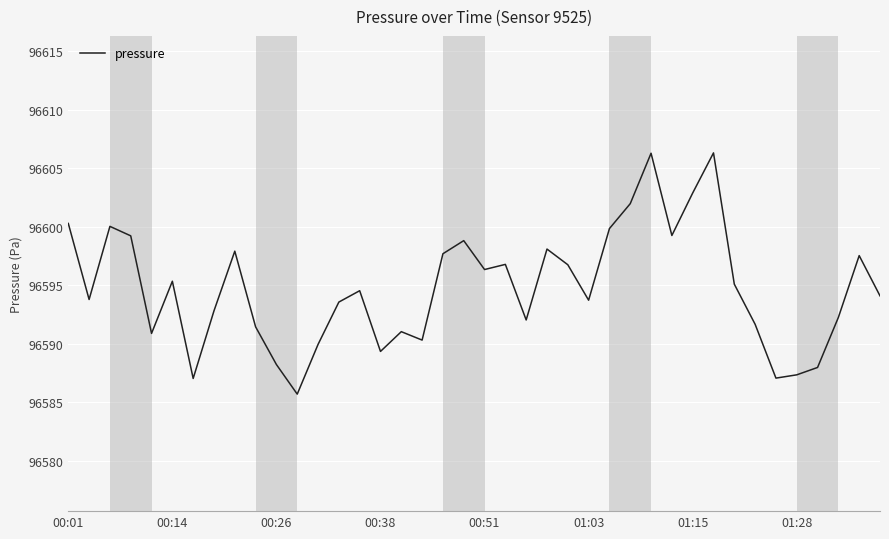

What is the smallest value displayed?

96585.7